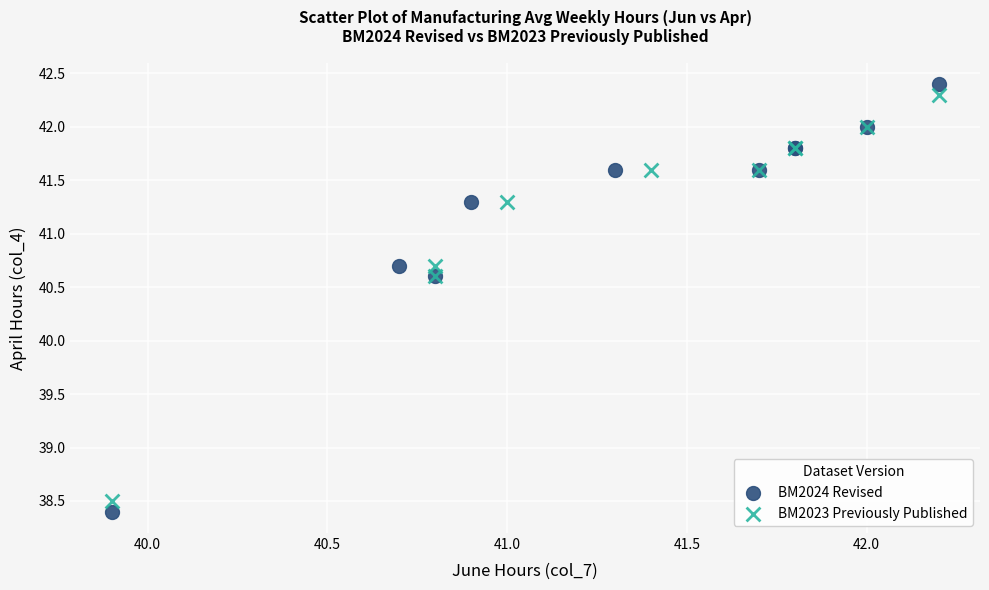

Which series has the widest spread of Y values?

BM2024 Revised